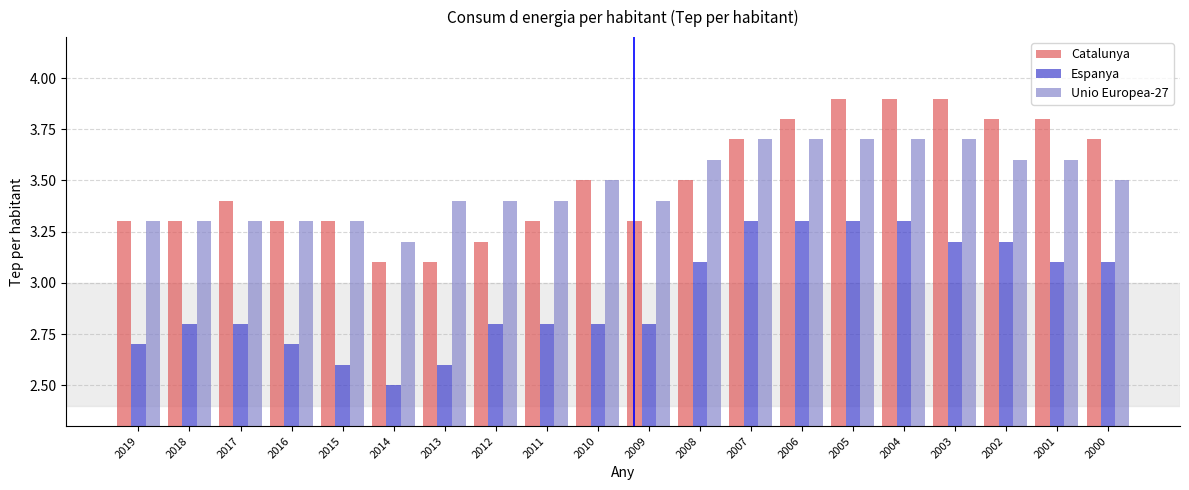

The value of Unio Europea-27 at 2002 is 1.6. True or false?

False